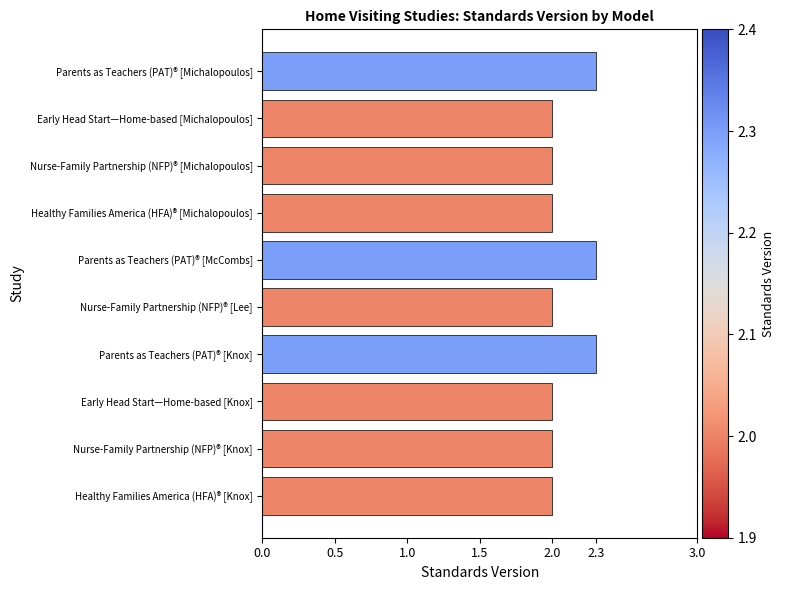

What is the average value?

2.1